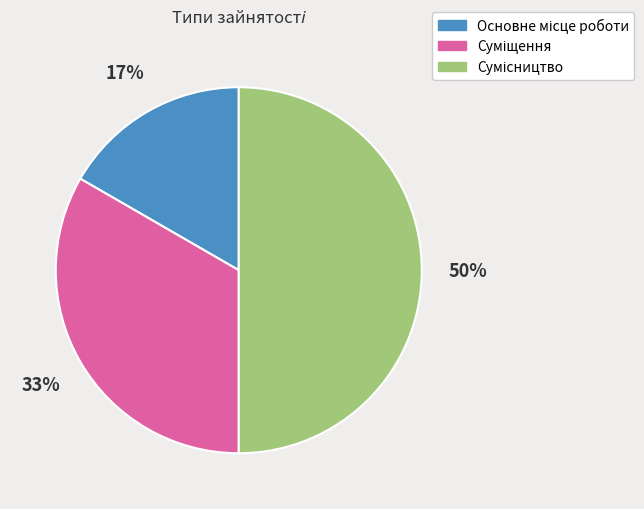

To the nearest percent, what is the difference between the largest and smallest slice percentages?

33%